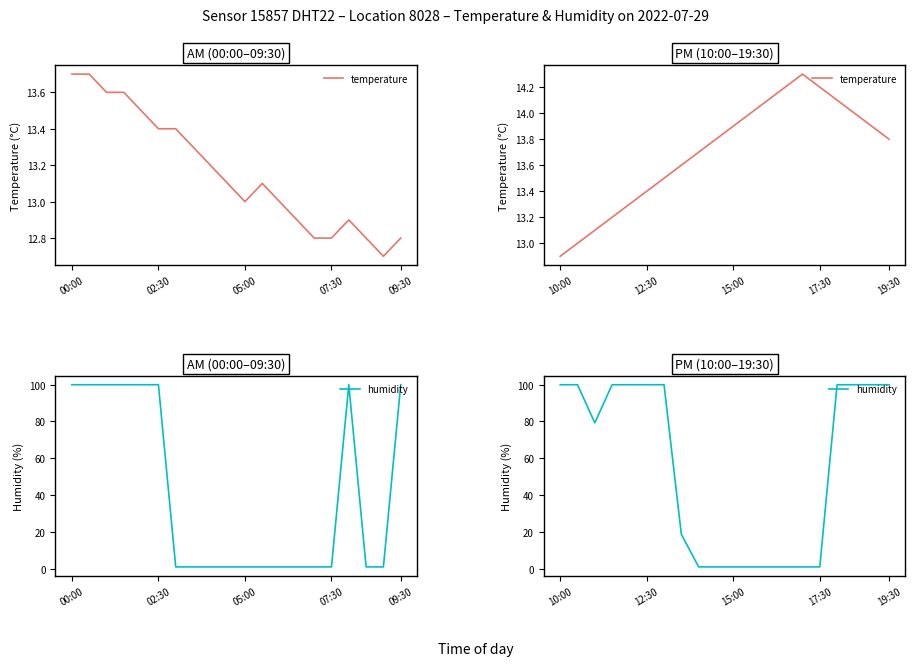

The humidity series shows 1.0 at 8. True or false?

True